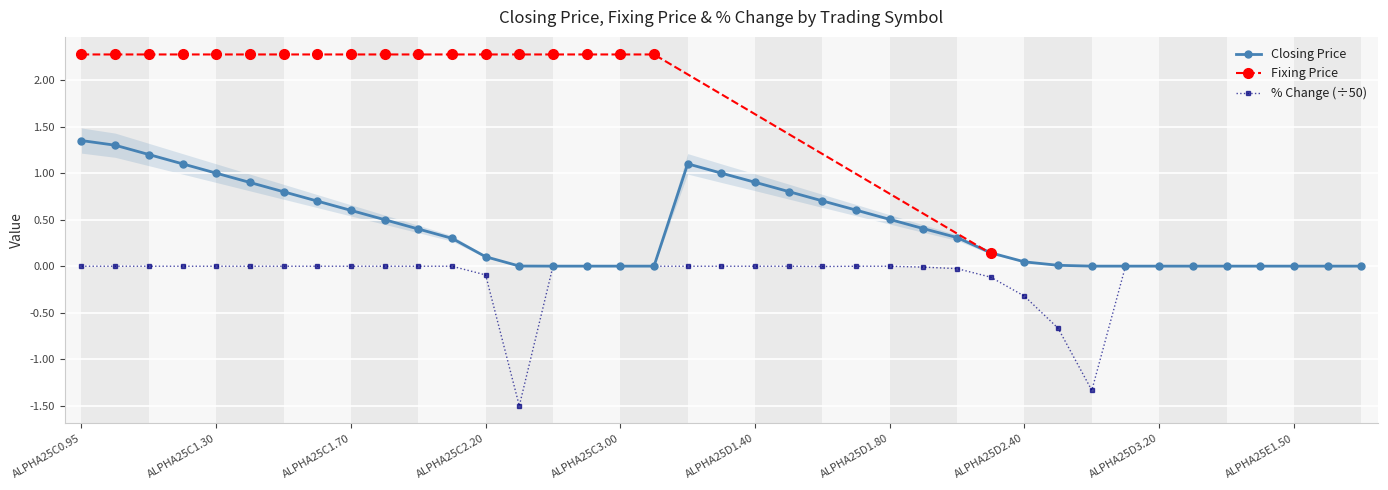

What is the label of the 20th point from the right?

ALPHA25D1.30